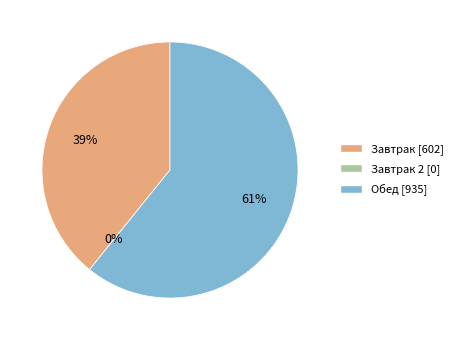

How many segments does this pie chart have?

3